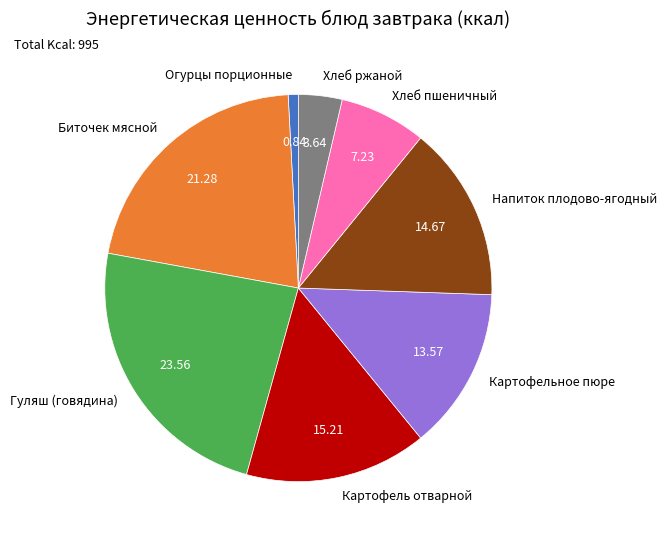

Combined, do Картофельное пюре and Хлеб ржаной account for over 50%?

No